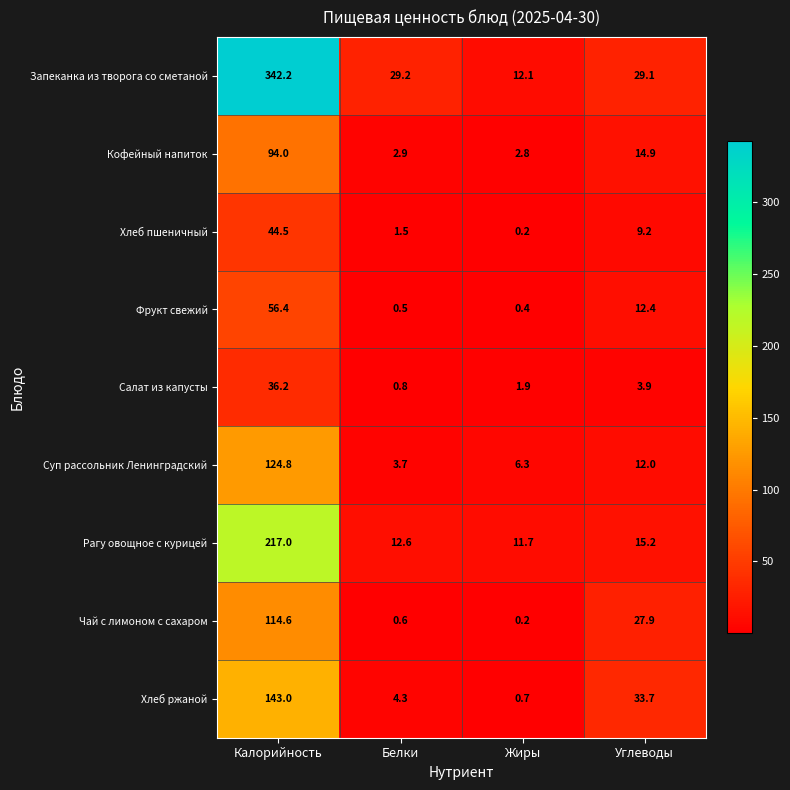

True or false: Фрукт свежий has a value of 56.4 at Калорийность.

True